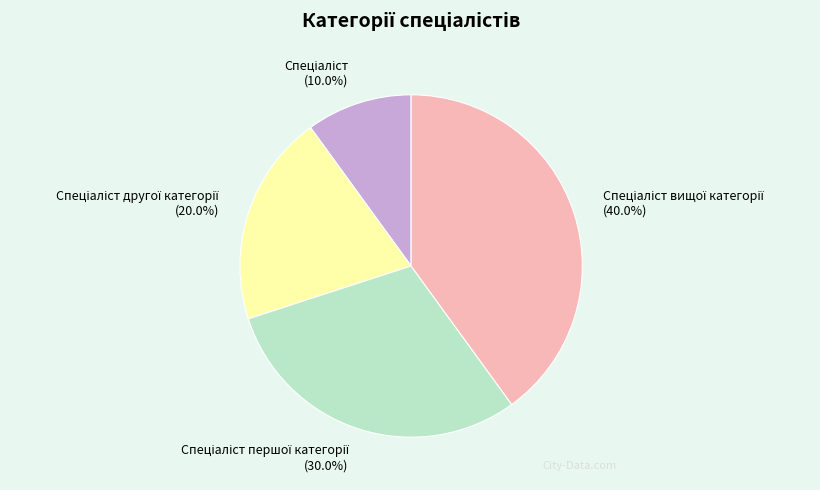

Is there a majority slice in this chart?

No